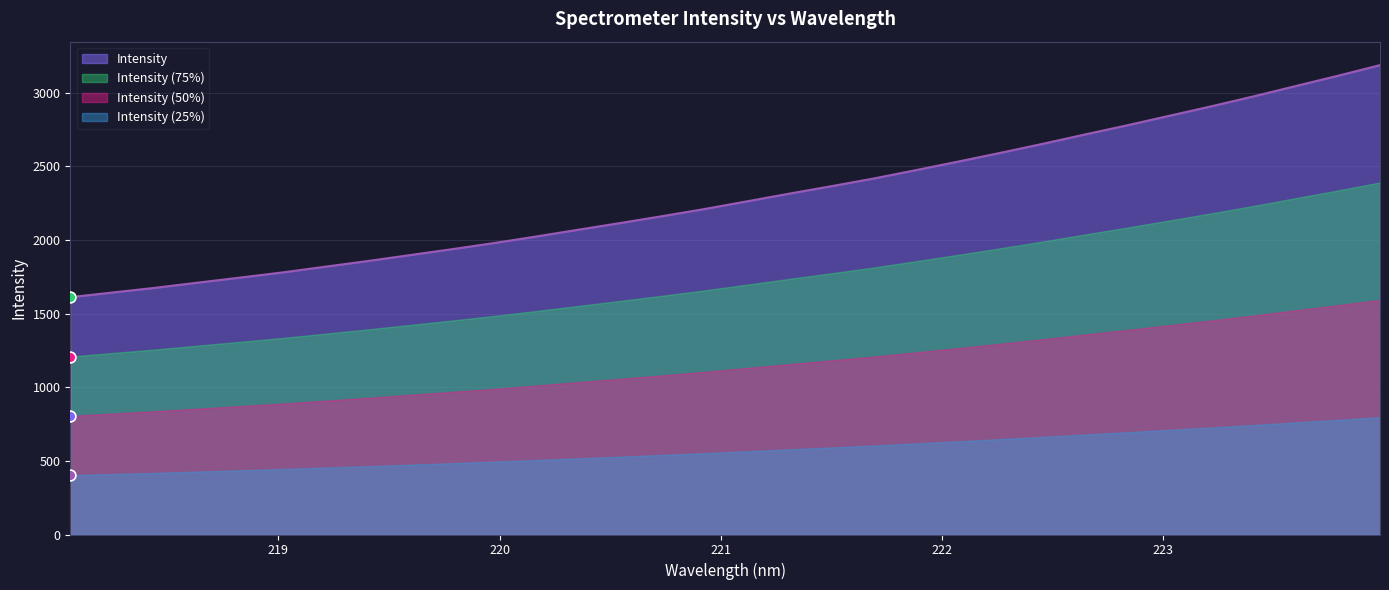

What is the change in value from 220.3533 to 222.6447?

+647.2